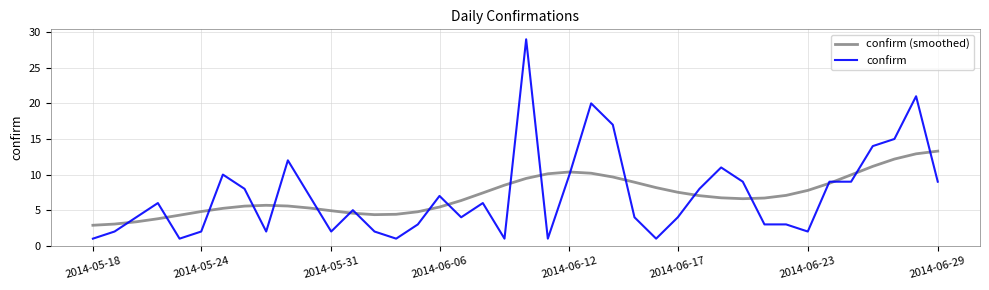

List the series in order of their peak value, highest first.

confirm, confirm (smoothed)